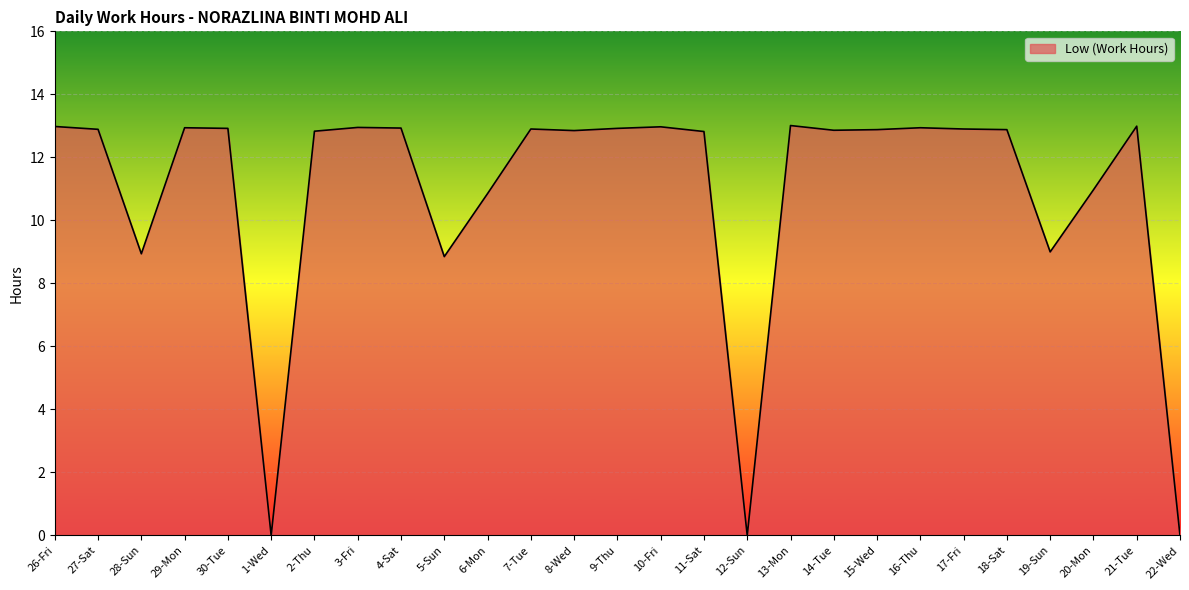

What is the greatest value displayed?

13.0